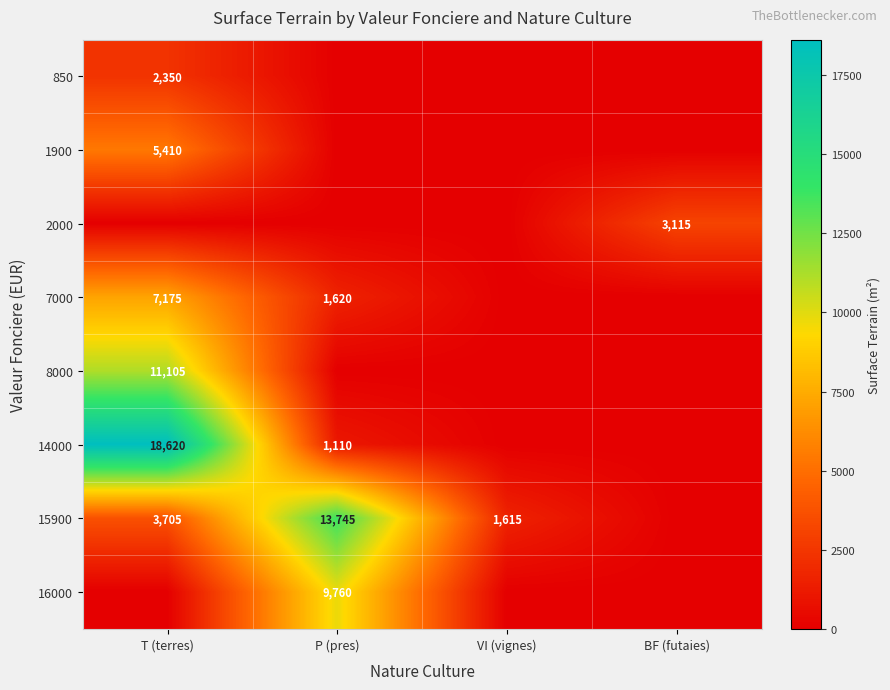

What is the maximum value shown in the chart?

18620